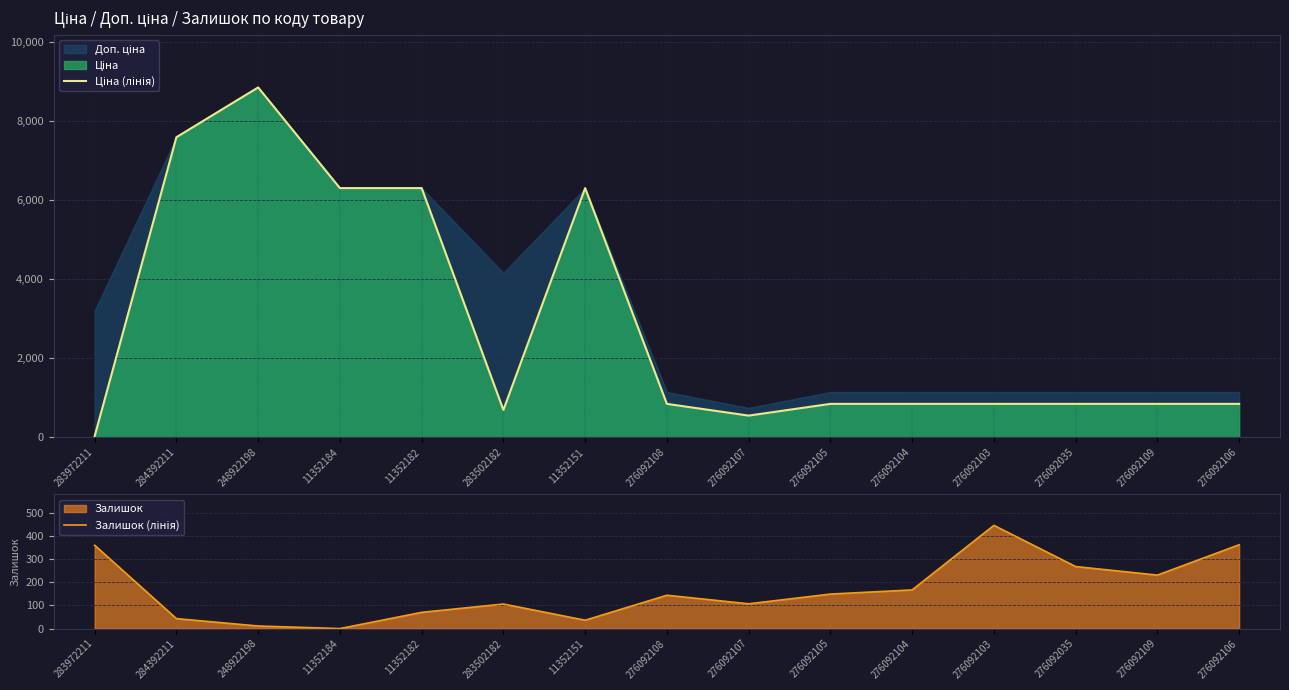

How many lines are shown in the chart?

2